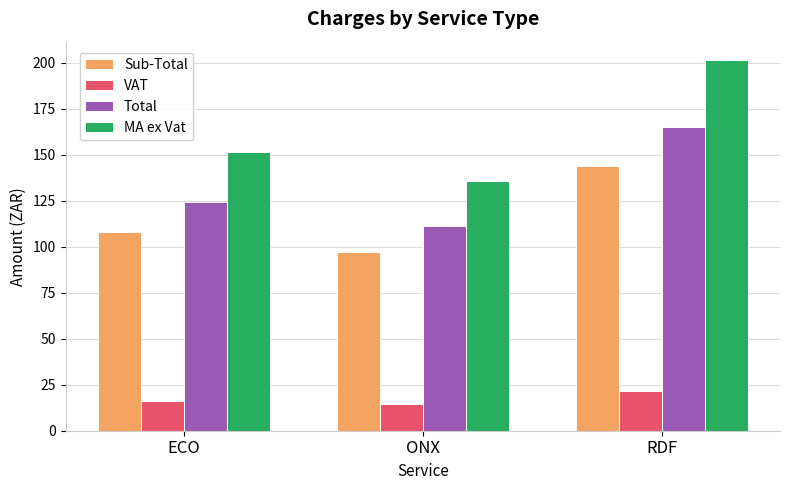

What position from the right is RDF?

1